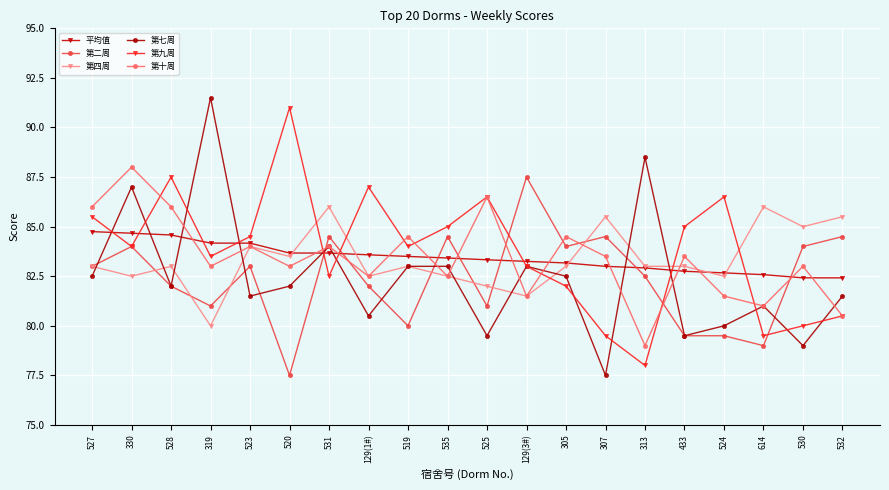

The 第七周 series shows 32.1 at 433. True or false?

False